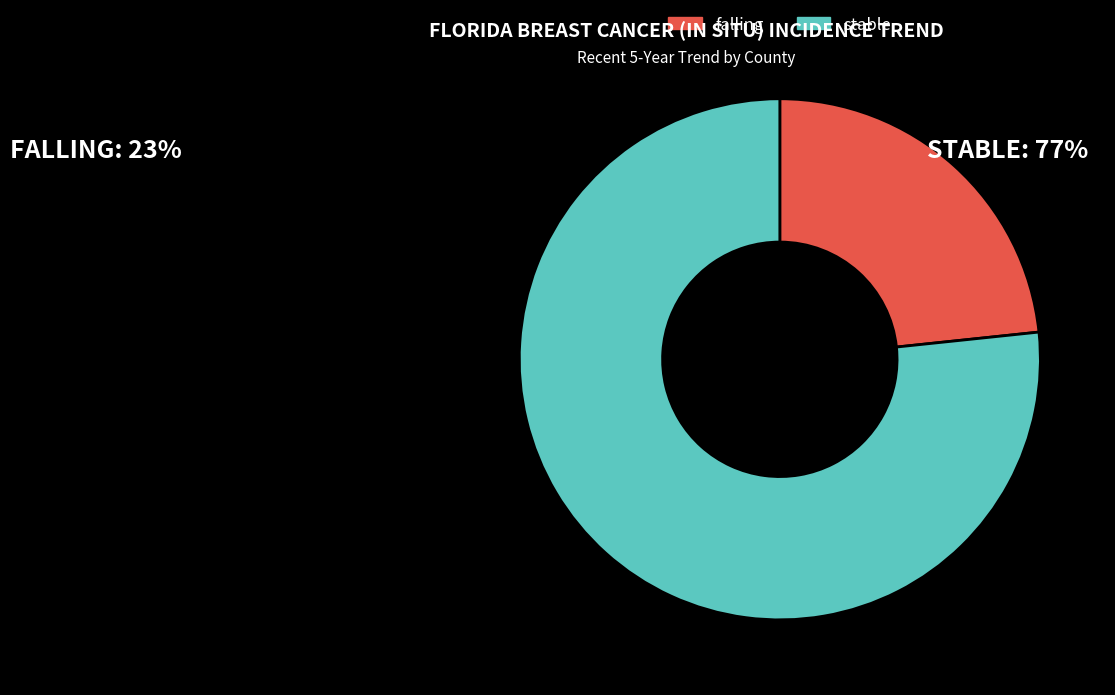

Combined, do stable and falling account for over 50%?

Yes